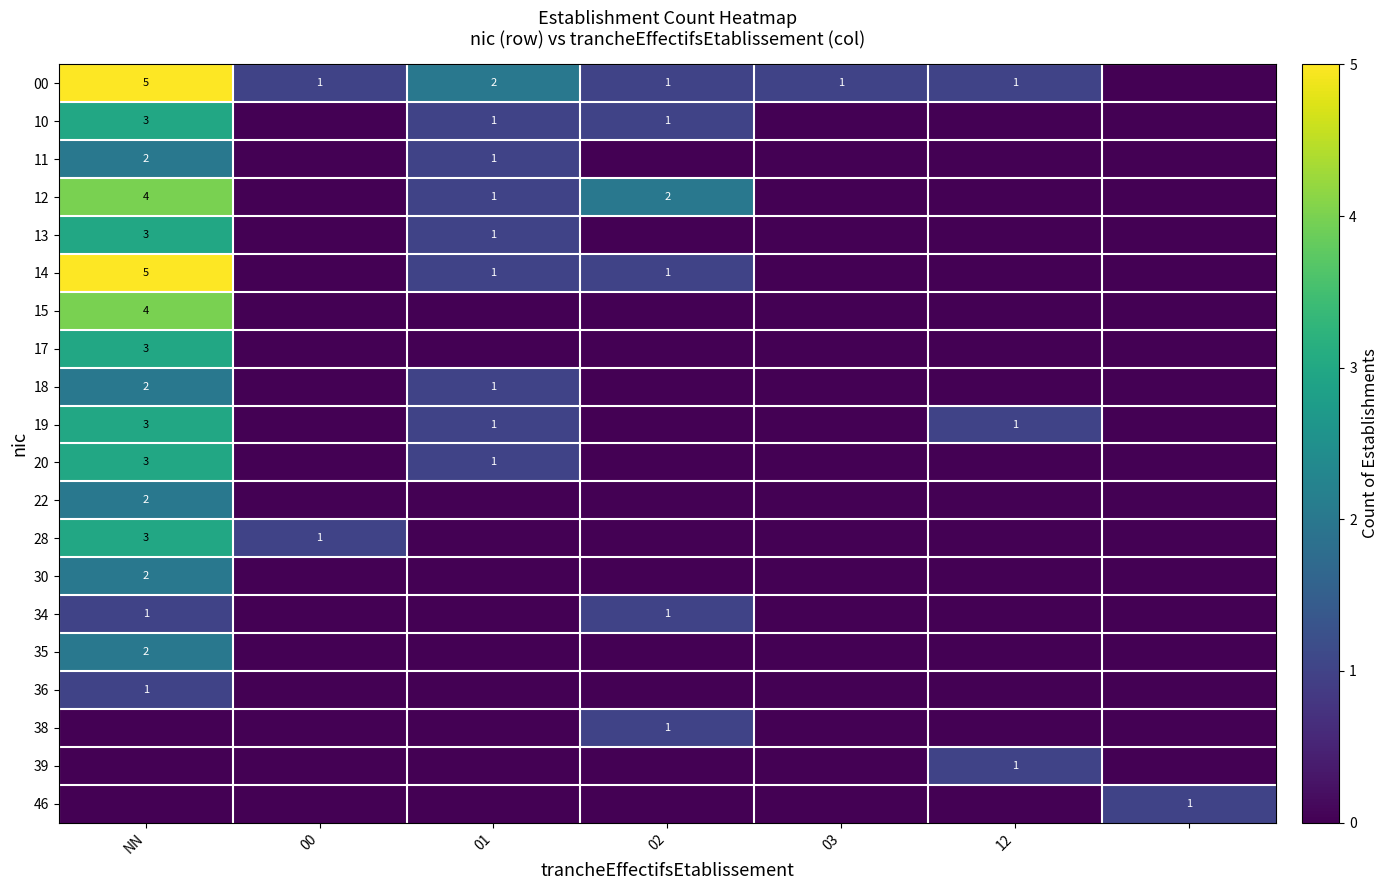

Is it true that 19 equals 1 at 12?

True